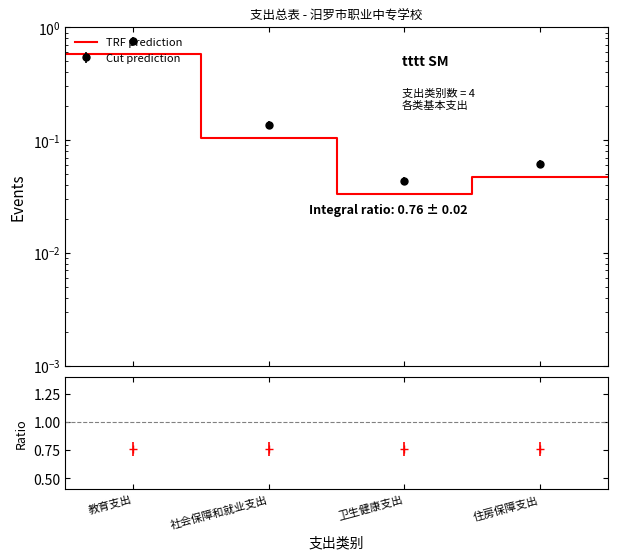

What is the difference between the maximum and second lowest values?

0.5